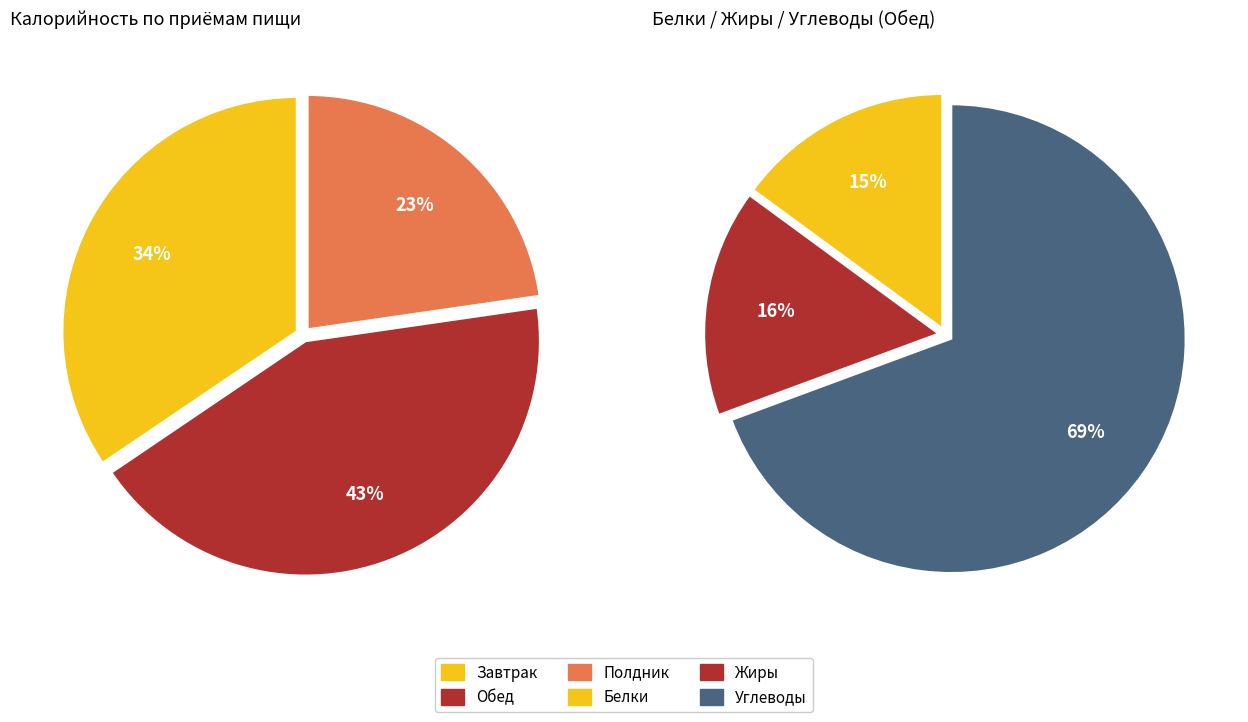

Which category has the smallest portion of the pie?

Полдник